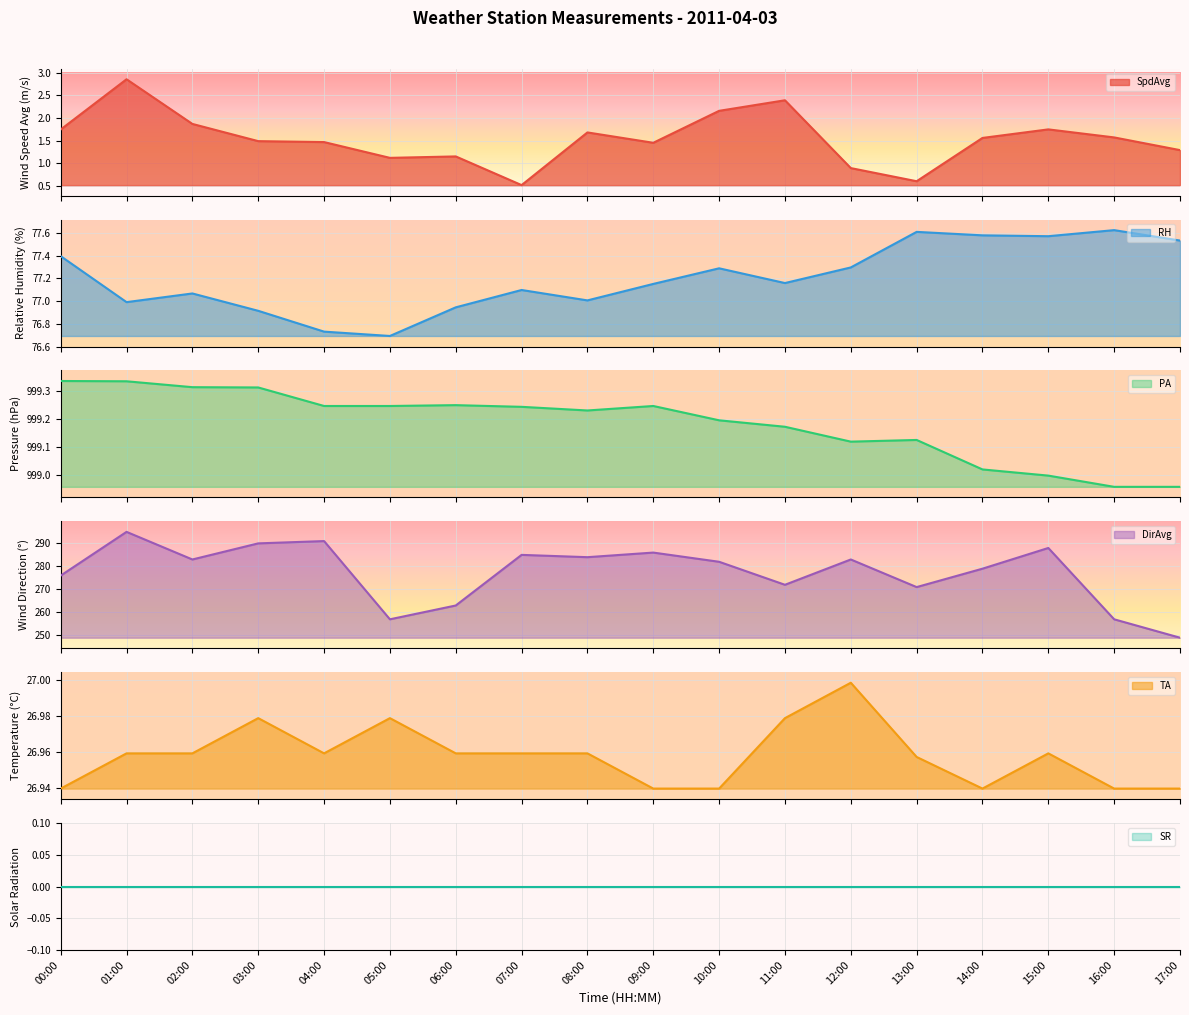

Which series has the widest spread of values?

DirAvg